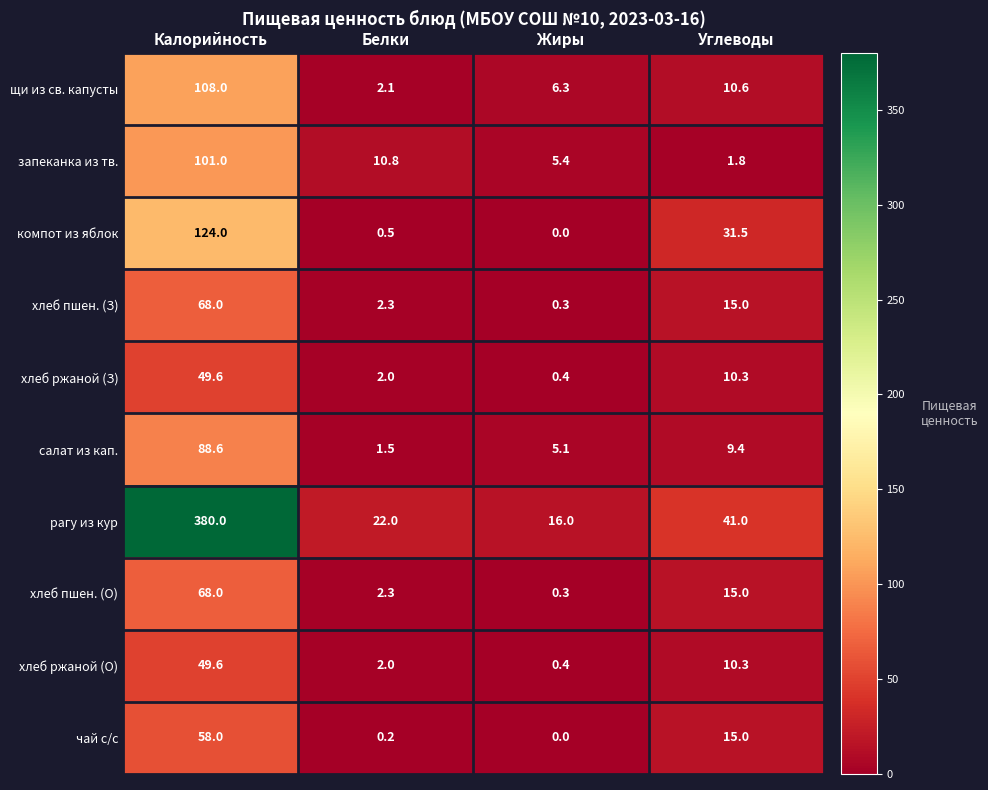

What is the maximum value shown in the chart?

380.0